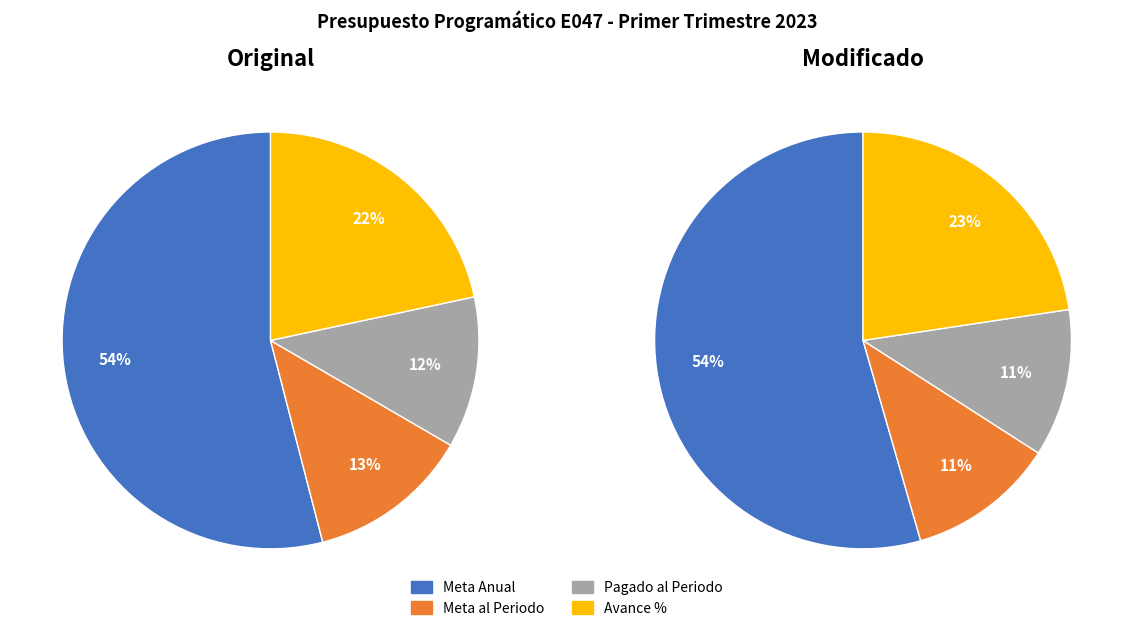

Rank the categories by Presupuesto Original value from highest to lowest.

Meta Anual (Millones), Avance %, Meta al Periodo (Millones), Pagado al Periodo (Millones)